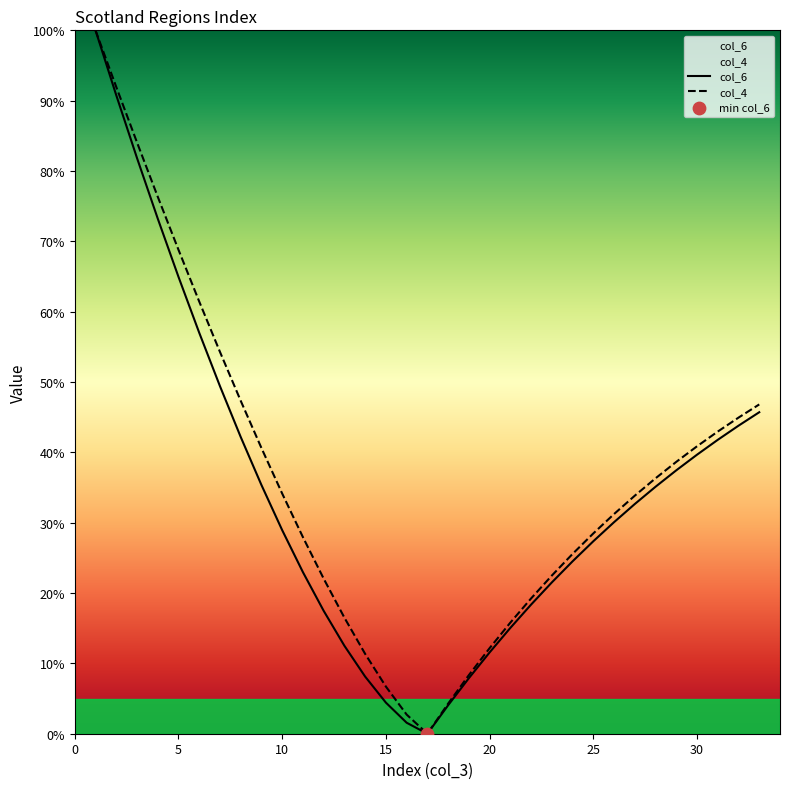

Which series has the largest total across all categories?

col_4